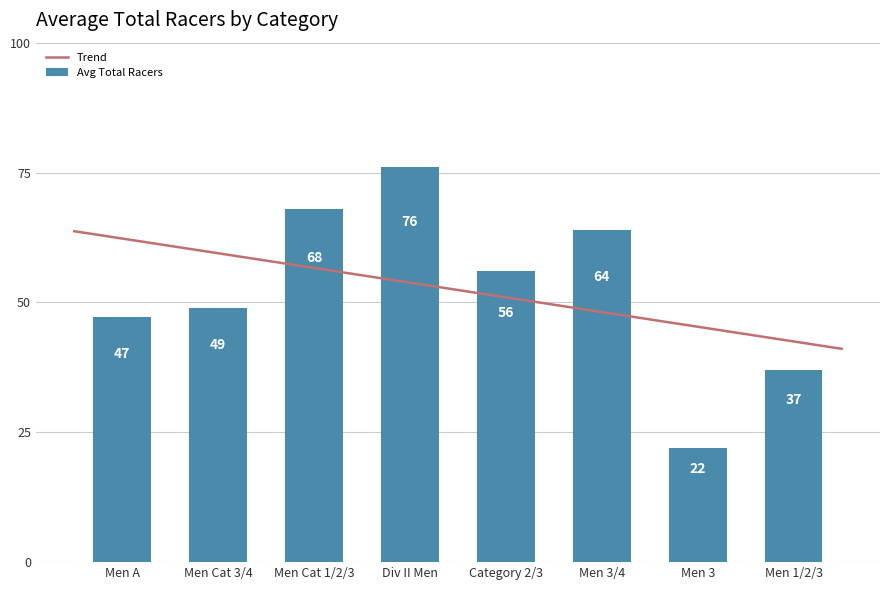

At which category does the chart reach its minimum across all series?

Men 3